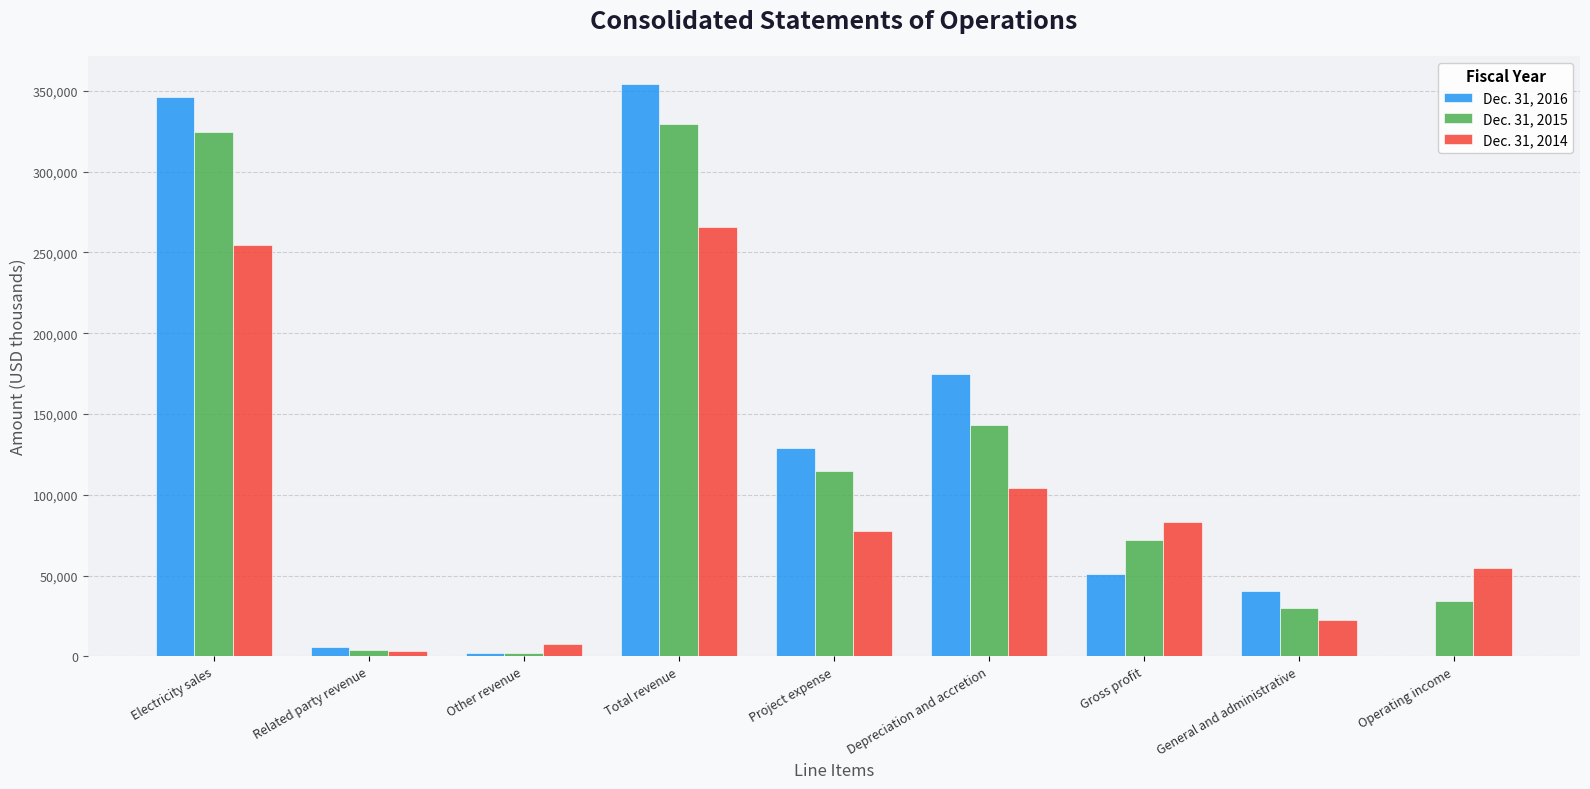

Is it true that Dec. 31, 2014 equals 73302 at Operating income?

False